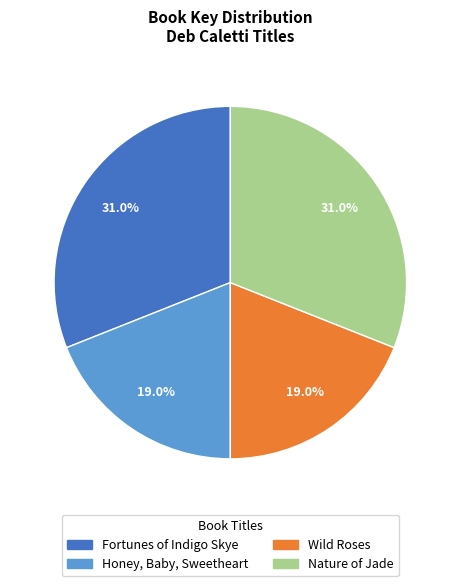

What is the ratio of the value at Wild Roses to the value at Fortunes of Indigo Skye?

0.6